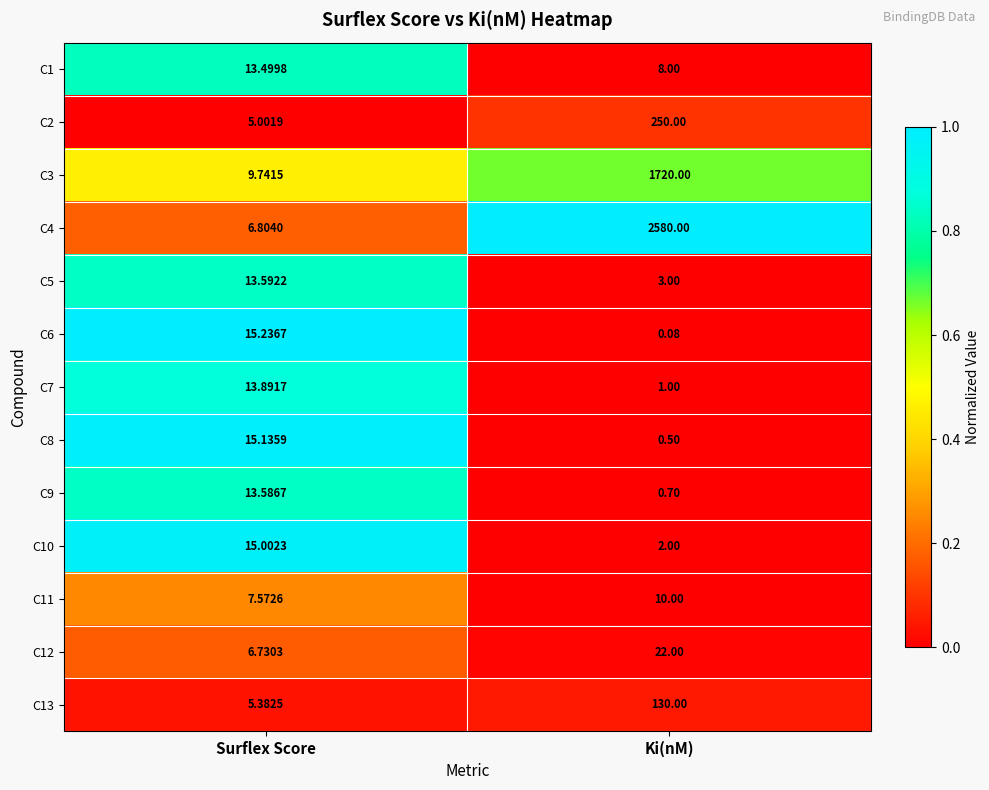

What is the maximum value shown in the chart?

2580.0